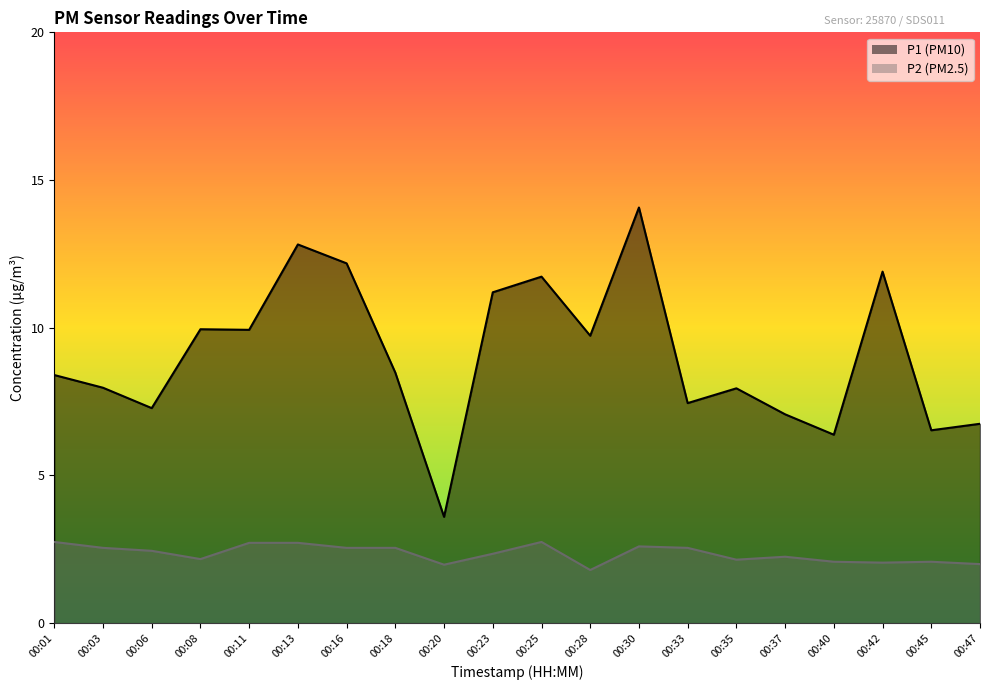

Which series has the largest total across all categories?

P1